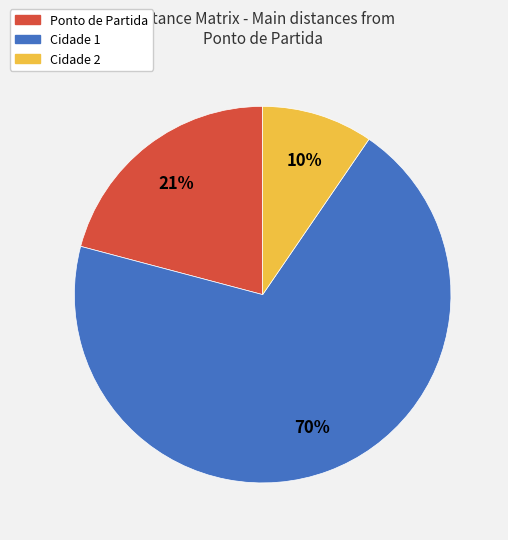

Count the number of slices in the pie.

3